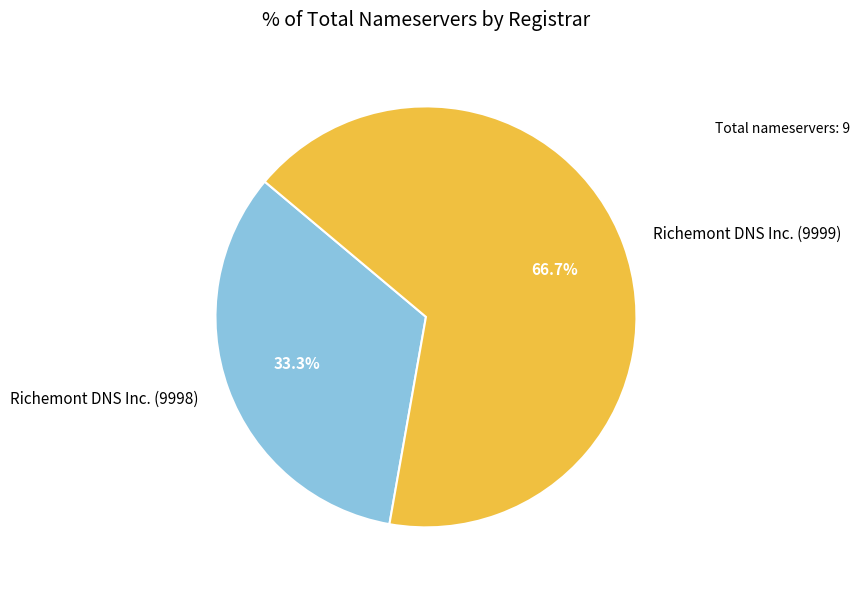

Which slice is the largest?

Richemont DNS Inc. (9999)